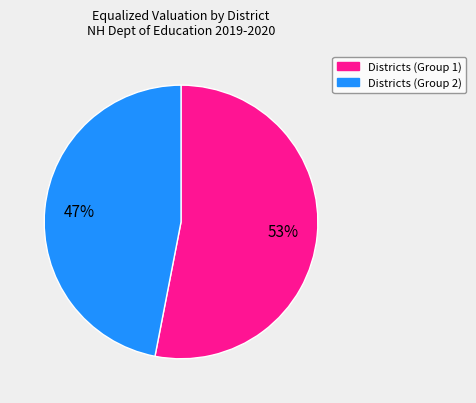

Is there any slice that represents more than half of the pie?

Yes